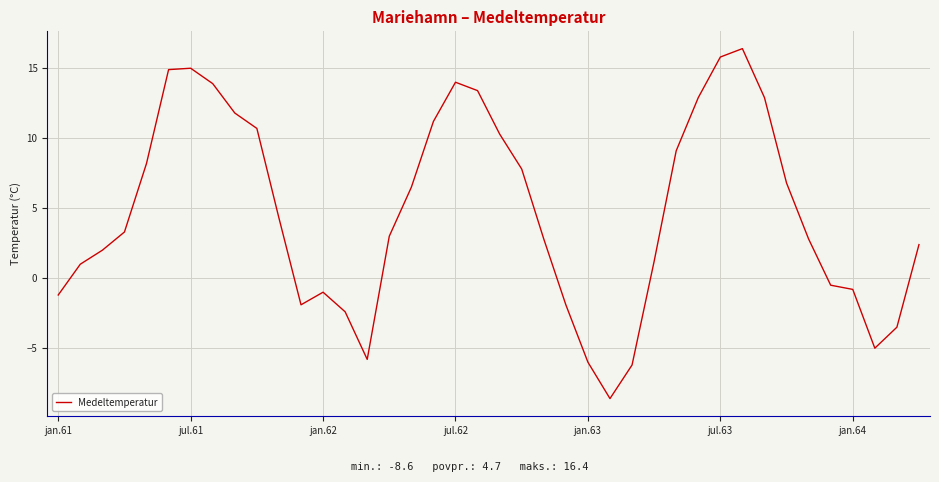

What is the smallest value displayed?

-8.6